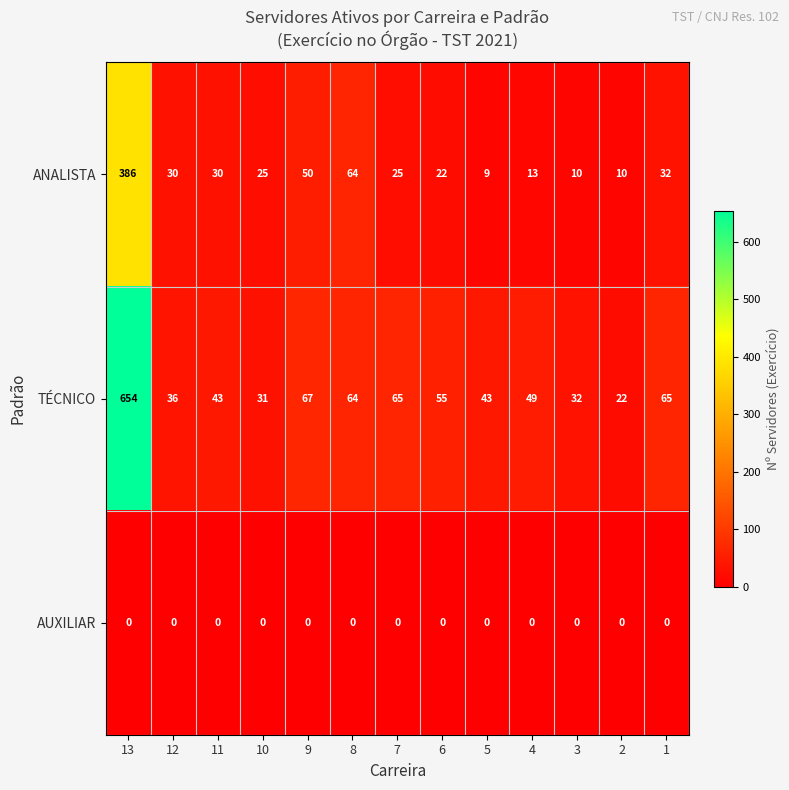

Count the number of categories in the chart.

13